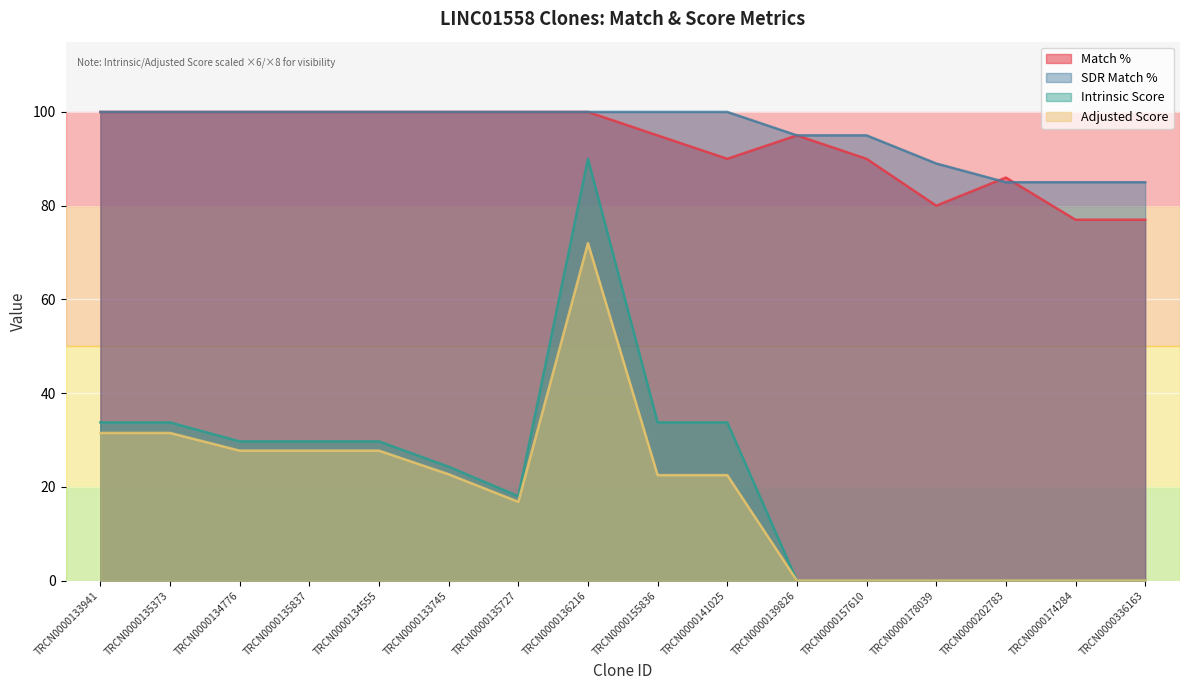

True or false: Intrinsic Score and Match % intersect in this chart.

False